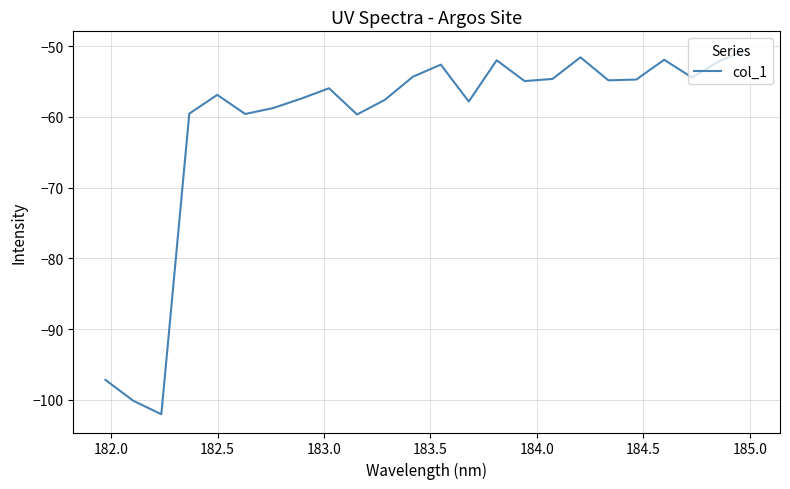

What is the maximum value shown in the chart?

-50.5